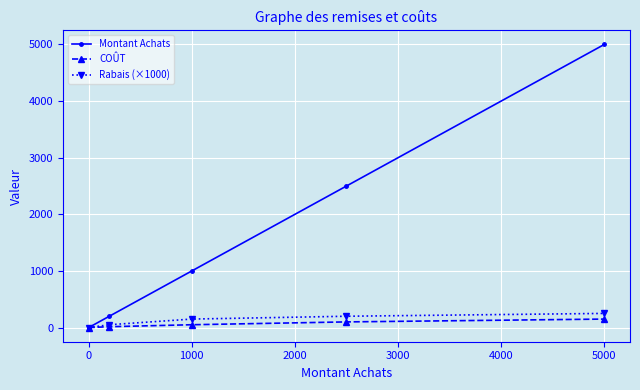

True or false: Montant Achats has more than 2 points higher than both neighbors.

False